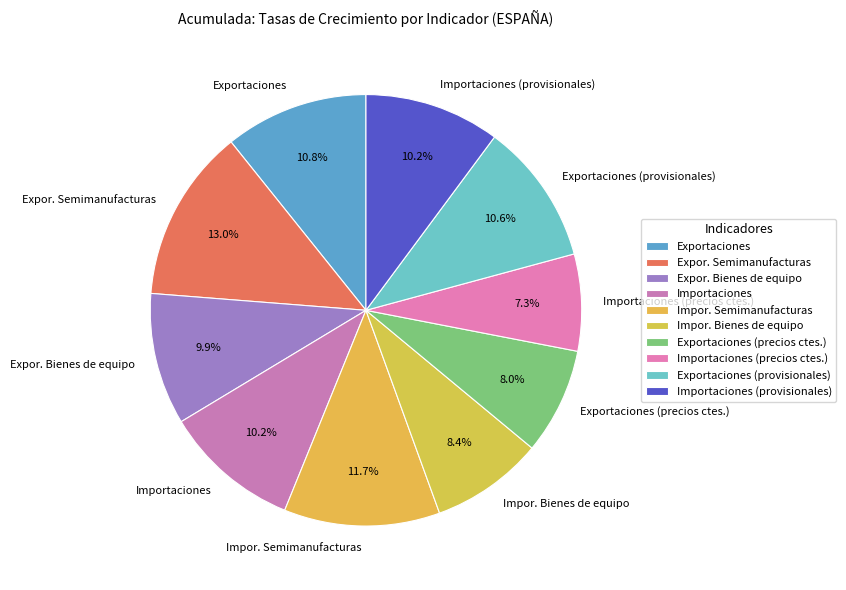

Between Importaciones (provisionales) and Expor. Semimanufacturas, which is larger?

Expor. Semimanufacturas